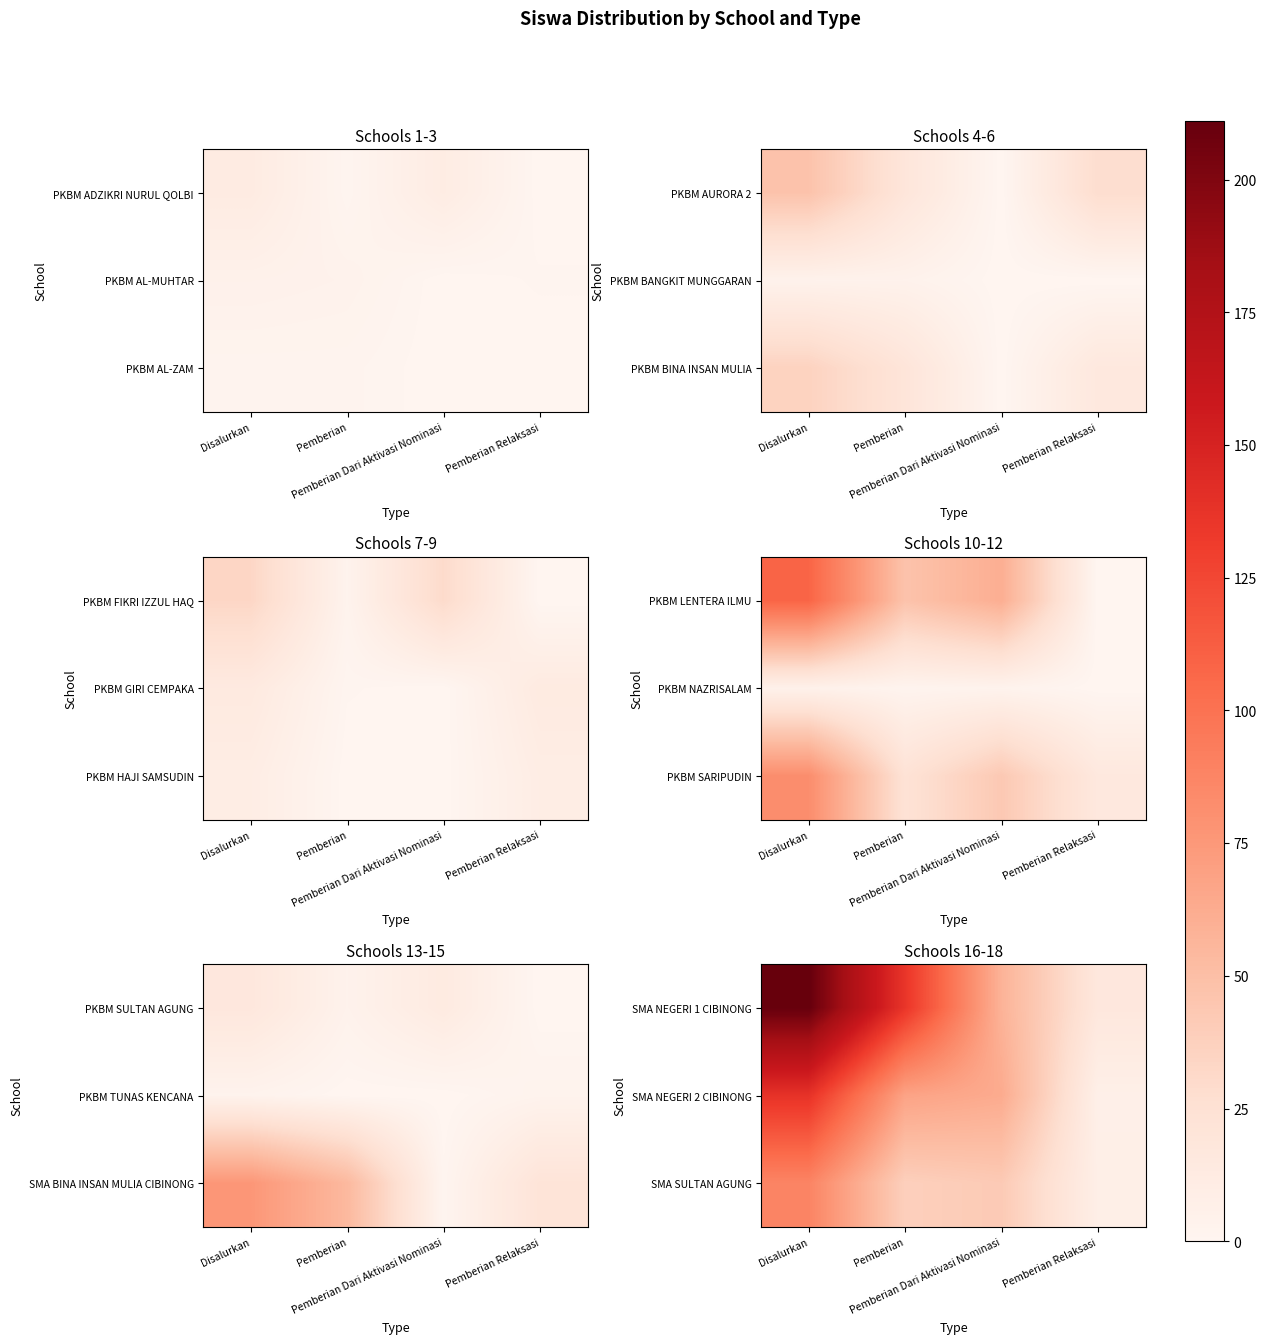

Between Pemberian and Disalurkan, which is larger?

Disalurkan